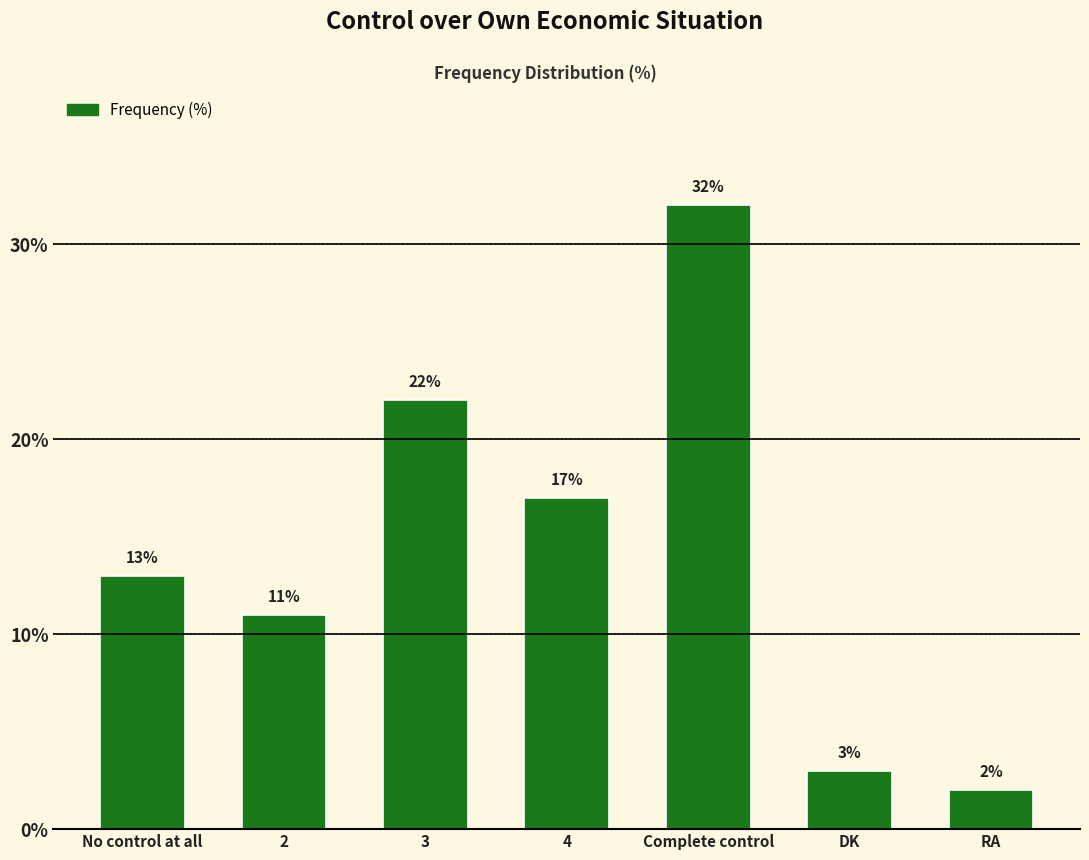

What is the sum of all values?

100